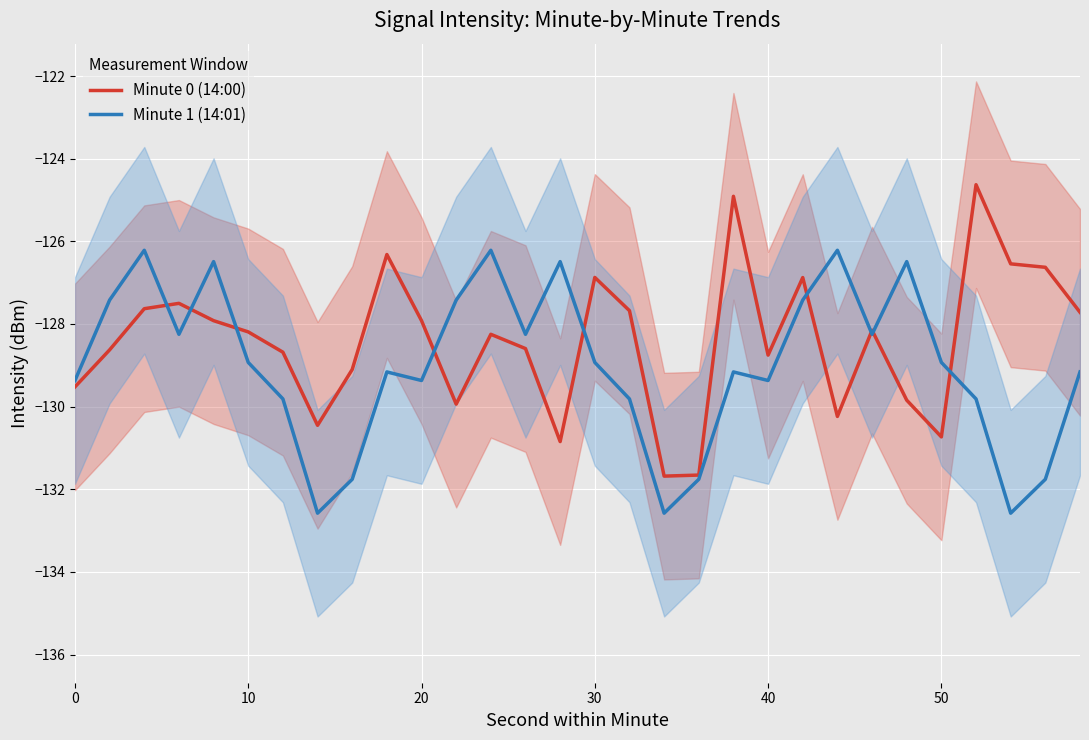

Rank the series by their average value, from highest to lowest.

Minute 0 (14:00), Minute 1 (14:01)